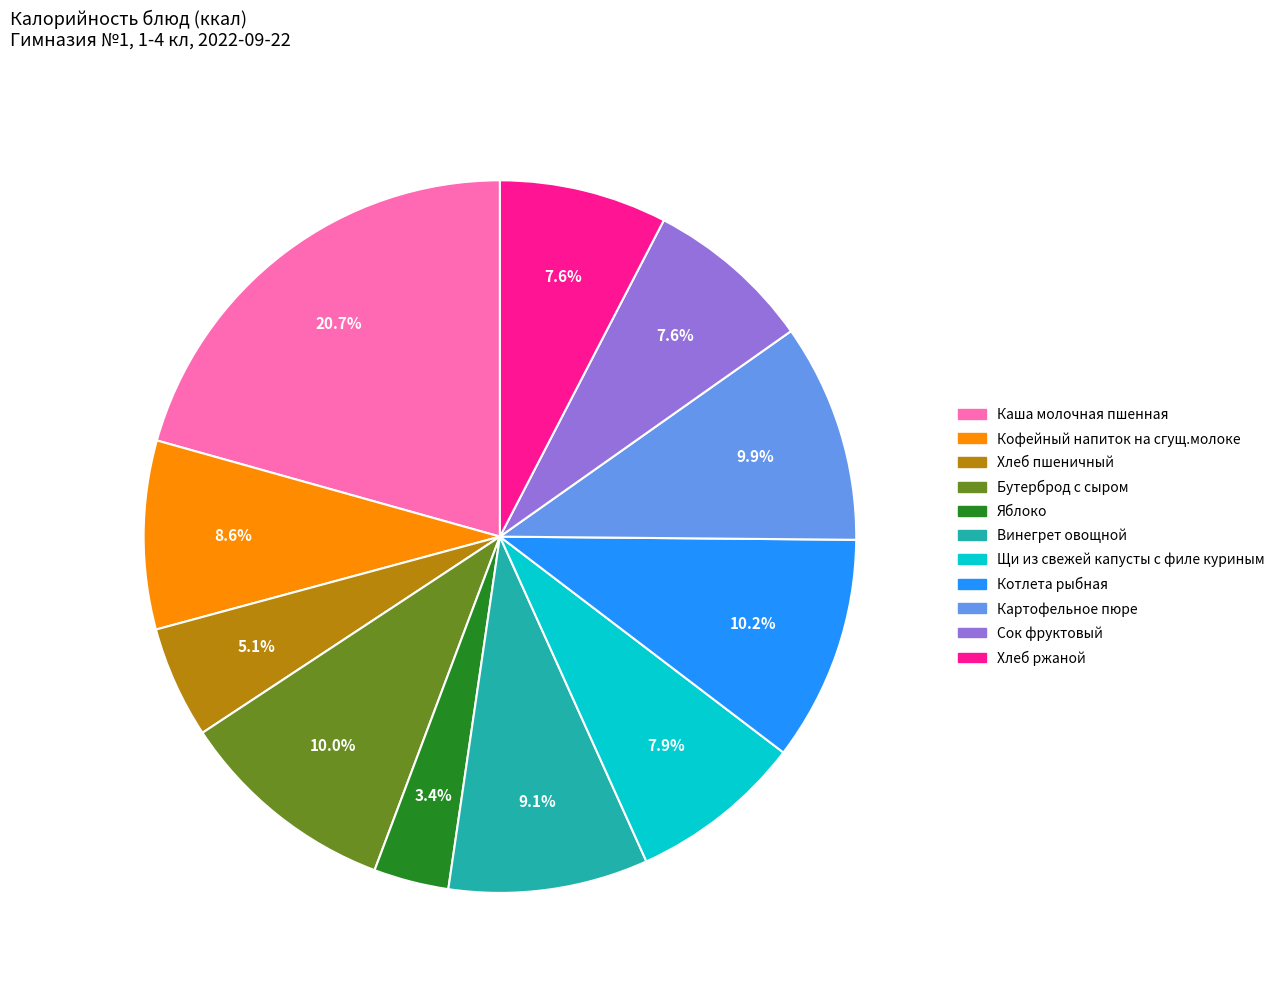

Which category has the biggest portion of the pie?

Каша молочная пшенная